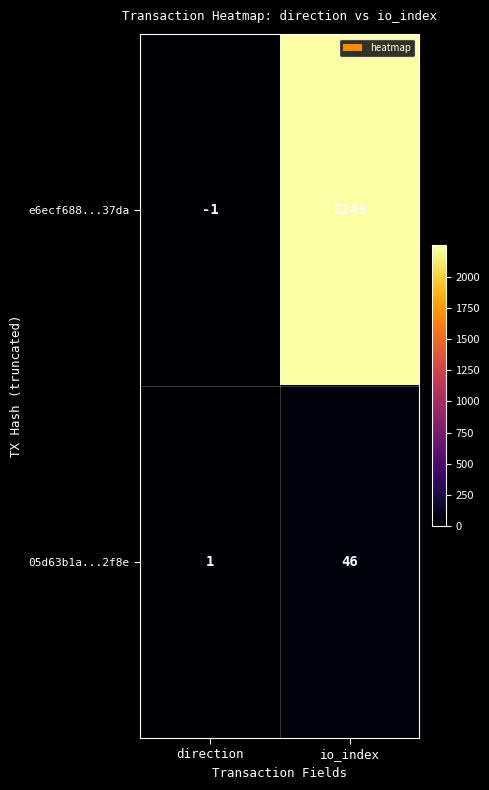

Where is 05d63b1a...2f8e nearest to the value 23?

direction